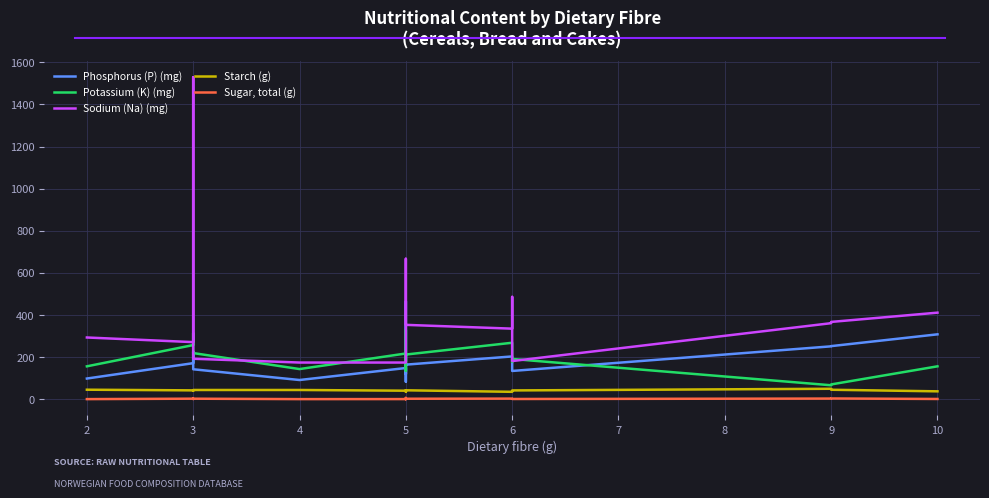

What is the difference between the second highest and minimum values in the Starch (g) series?

10.1